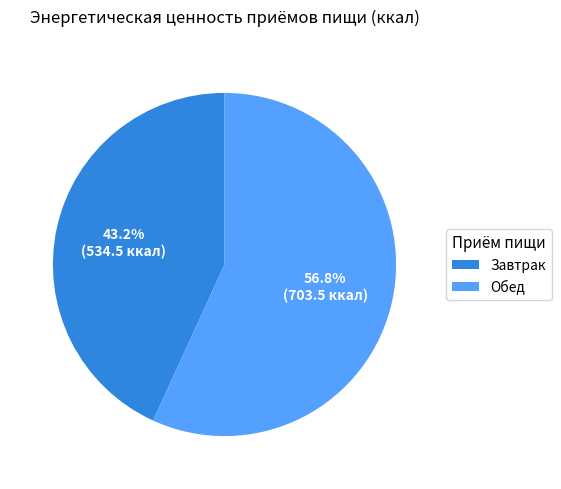

Which category has the biggest portion of the pie?

Обед